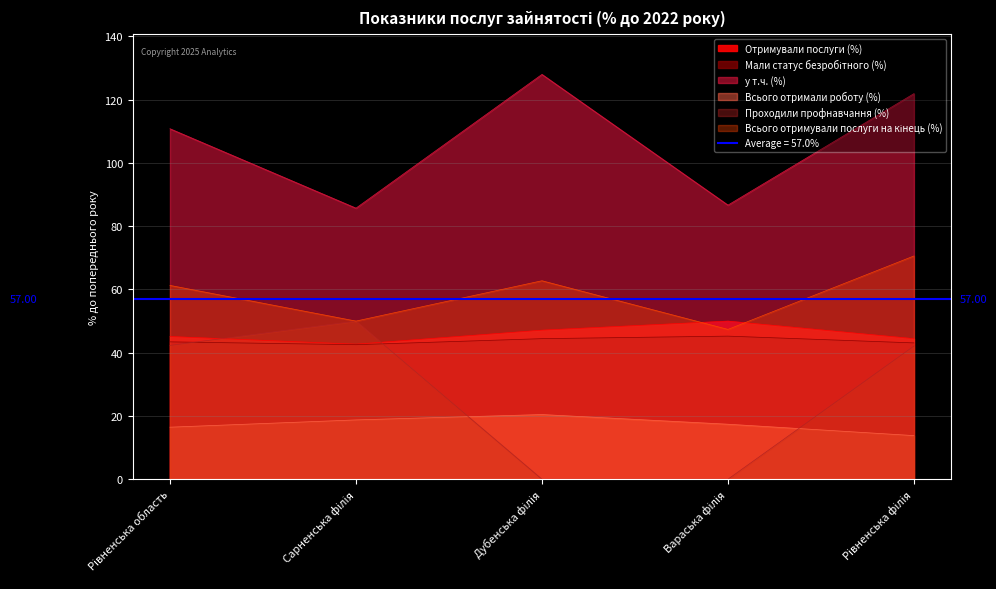

Is the value of у т.ч. (%) at Рівненська область greater than the value of Всього отримали роботу (%) at Рівненська область?

Yes